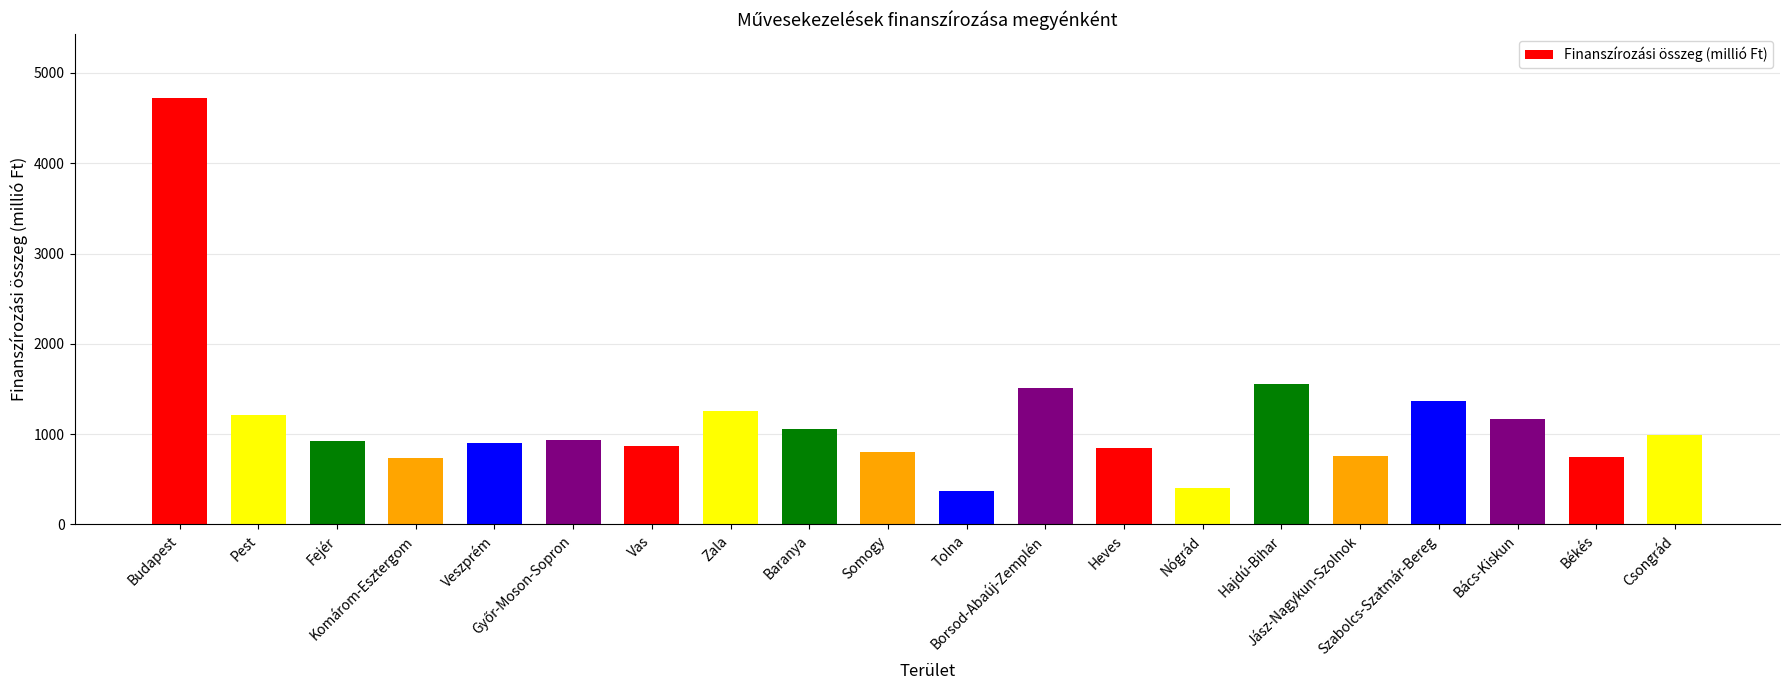

What is the greatest value displayed?

4720.3